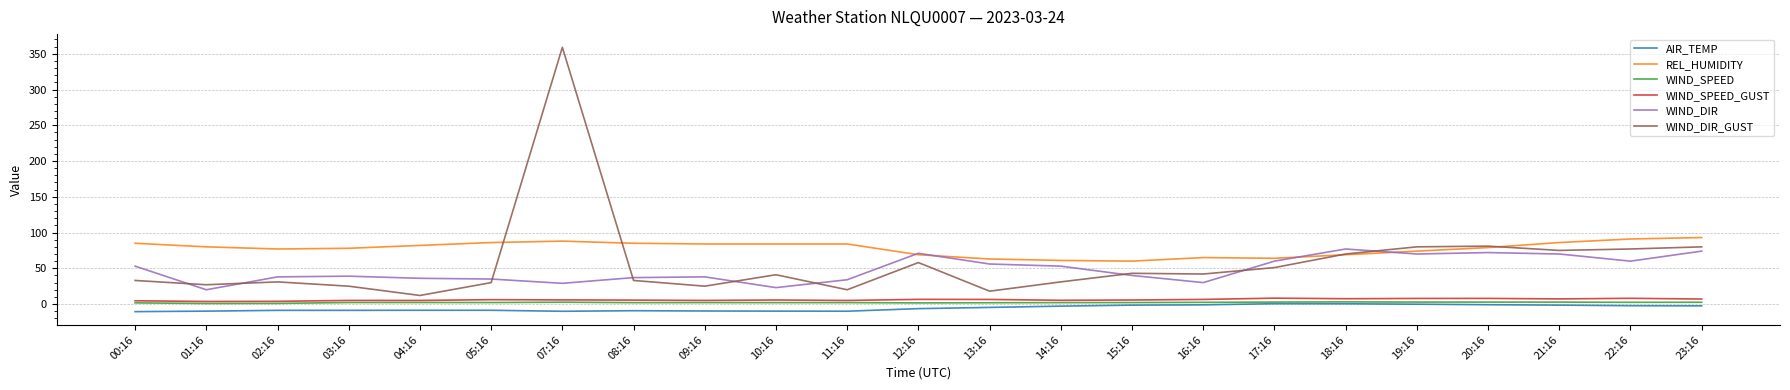

At which category is the sum across all series the highest?

07:16